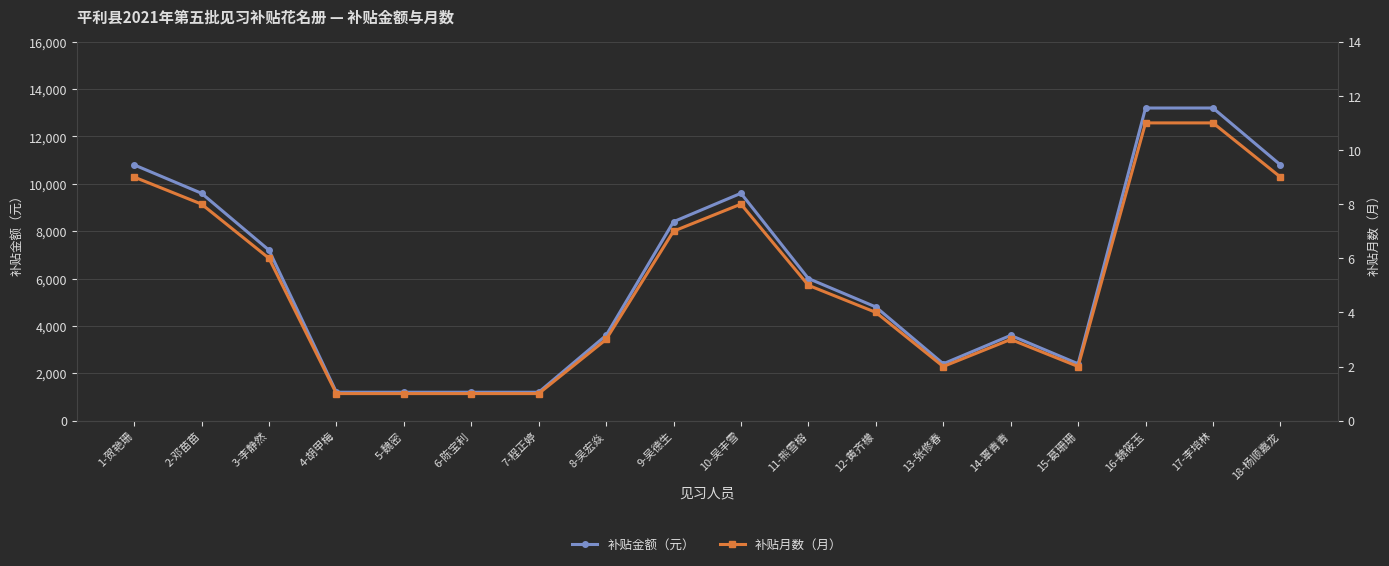

What is the approximate value of 补贴月数（月） at 5-魏密?

1